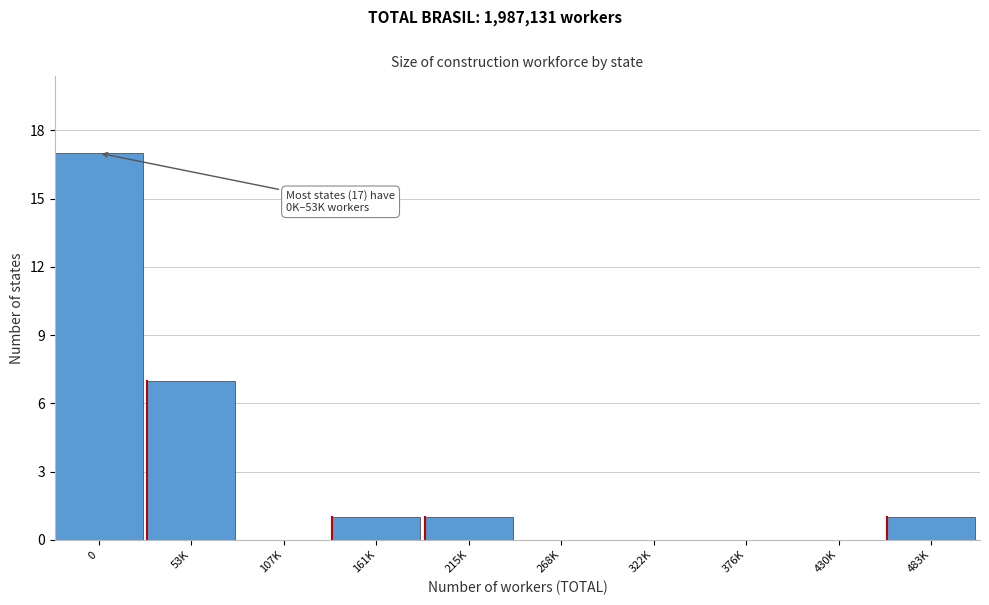

Reading left to right, extract all data points from this chart.

0=17	53K=7	107K=0	161K=1	215K=1	268K=0	322K=0	376K=0	430K=0	483K=1